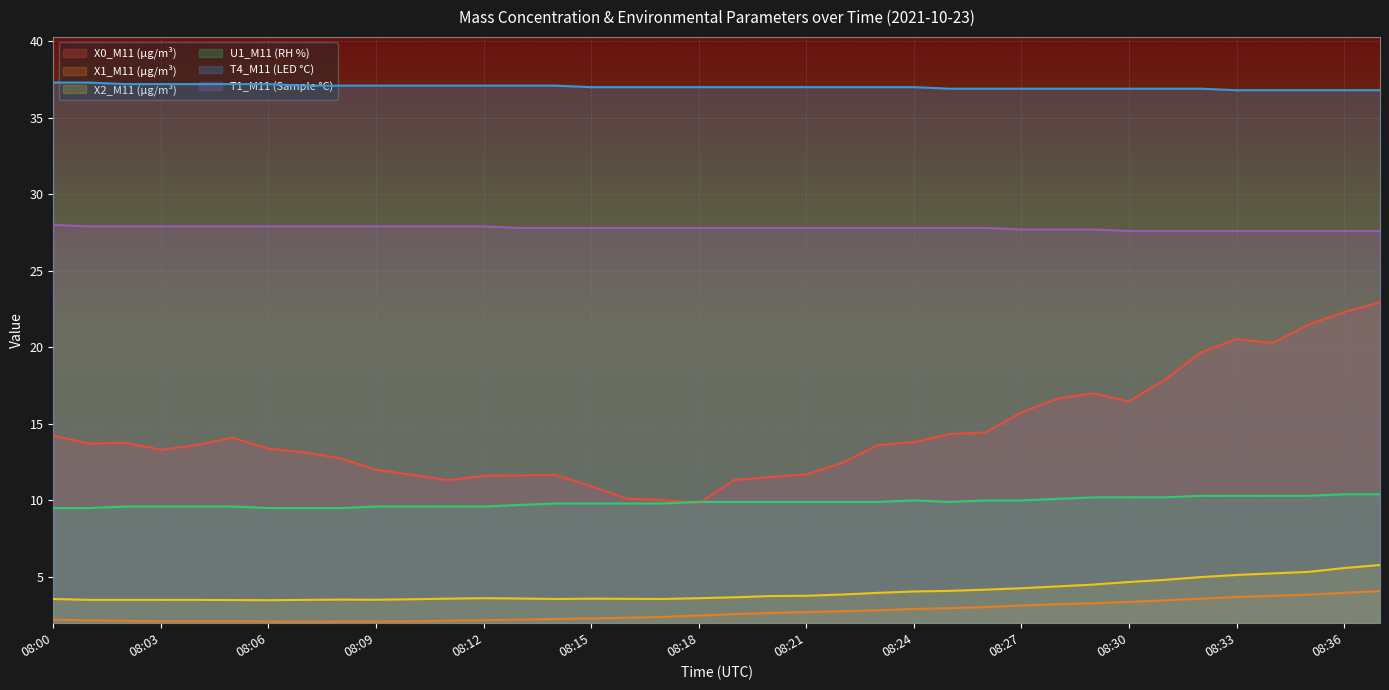

What is the value of the X1_M11 (μg/m³) point at the 11th from the left?

2.1